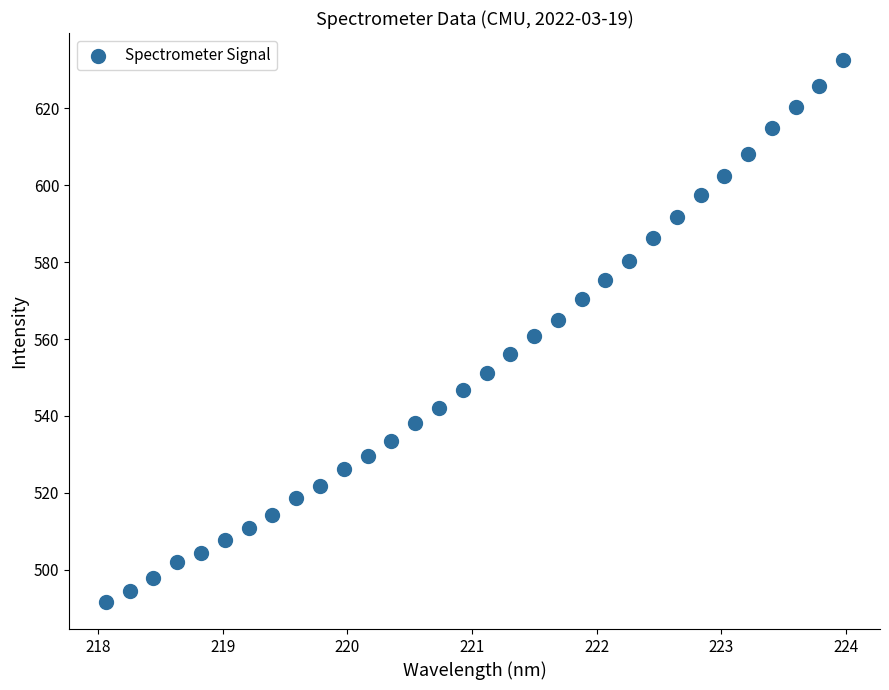

What is the range of Y values (max minus min)?

140.8